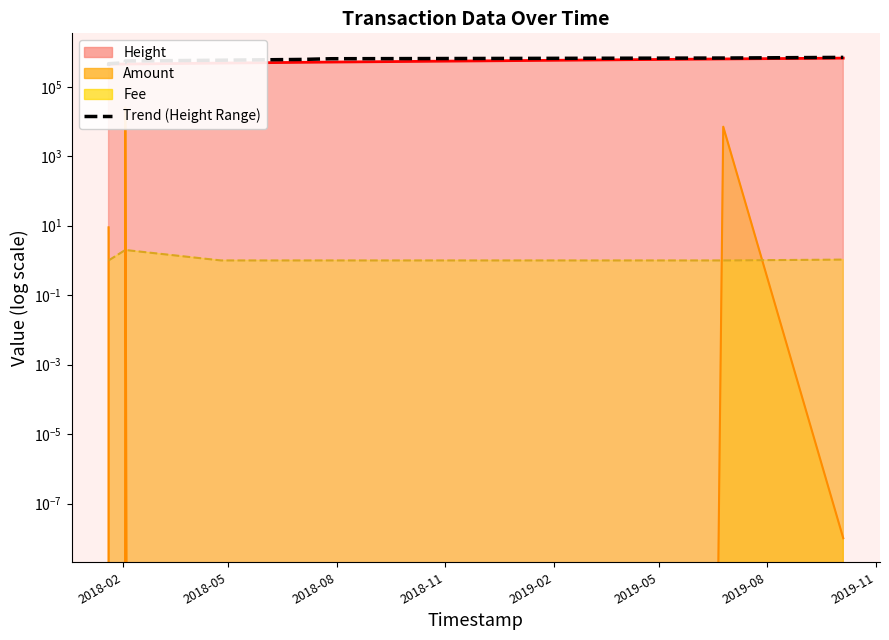

Is it true that the value at 2019-11 is 1093841.0?

False